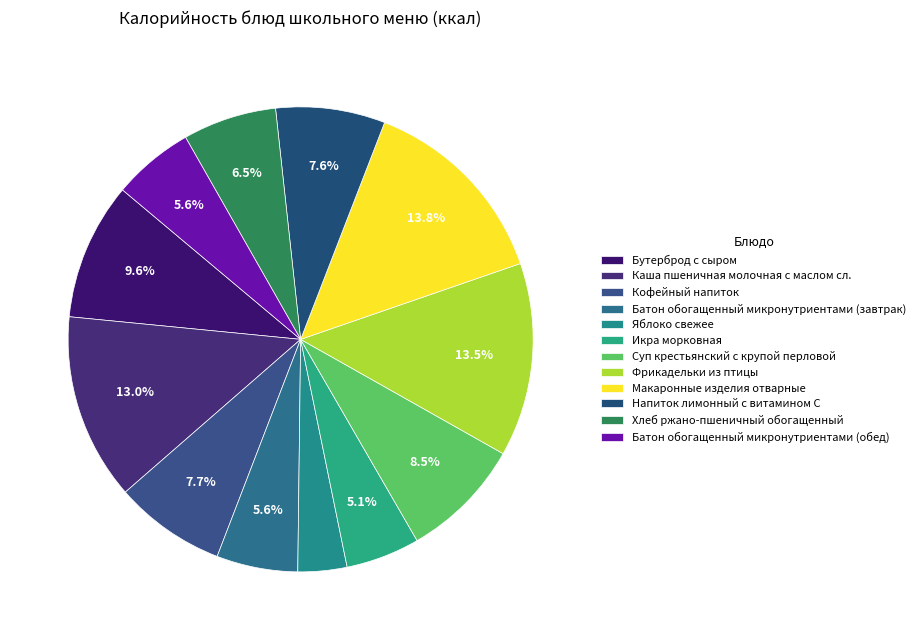

Combined, do Напиток лимонный с витамином С and Батон обогащенный микронутриентами (завтрак) account for over 50%?

No